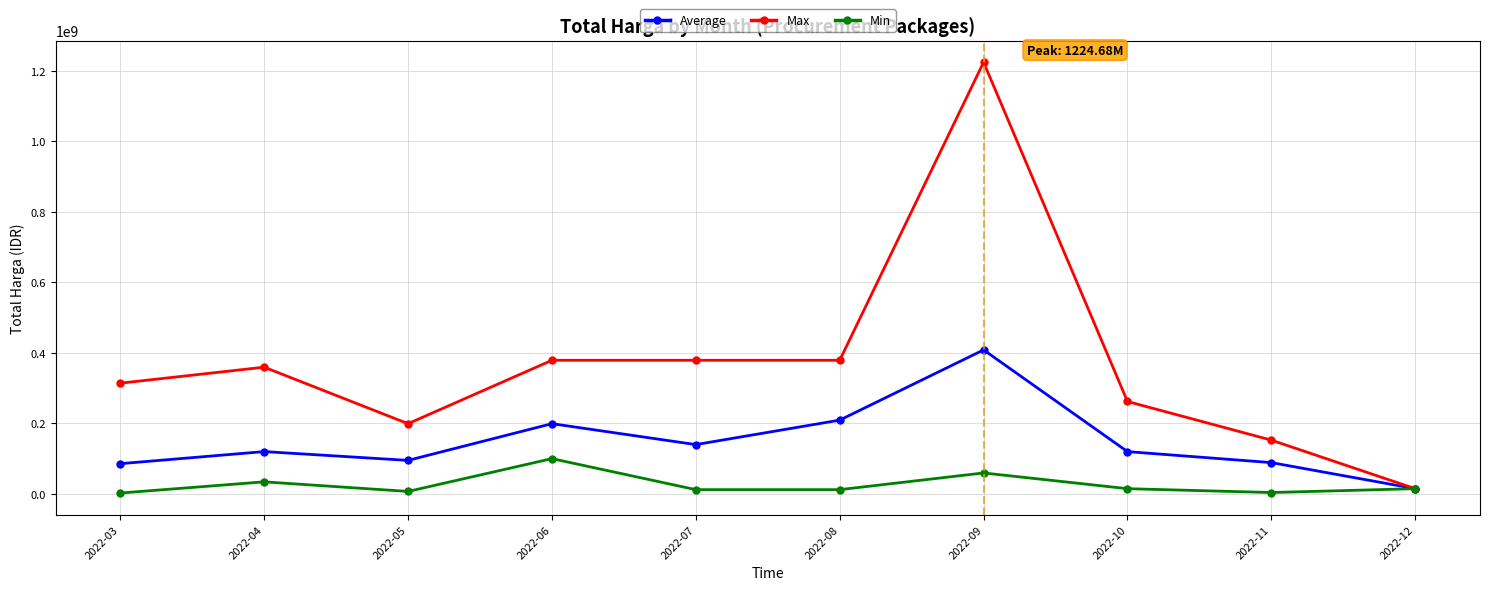

The Max series shows 379075000 at 2022-08. True or false?

True